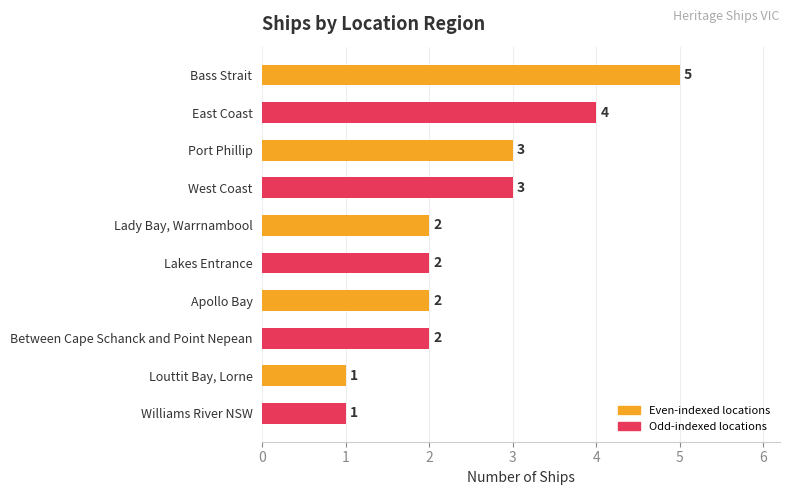

What is the greatest value displayed?

5